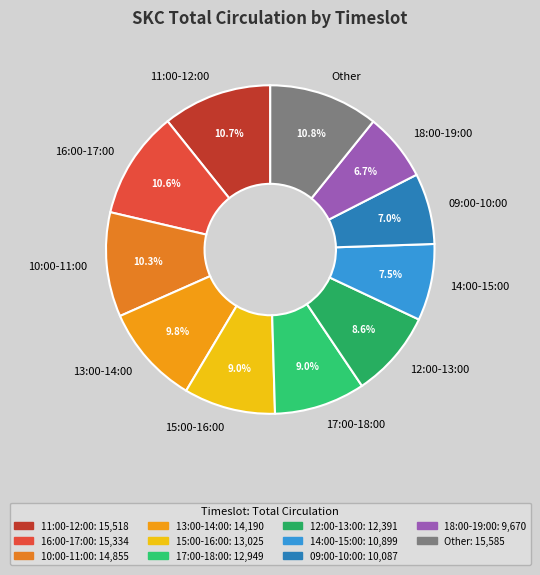

Is there a majority slice in this chart?

No